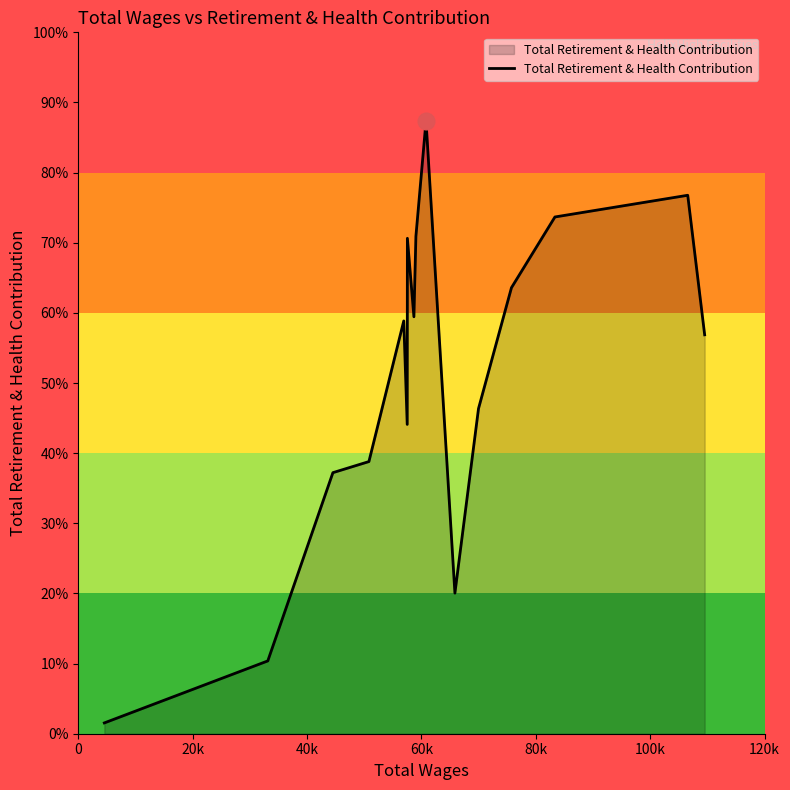

Is this an area chart (filled region under the line)?

Yes